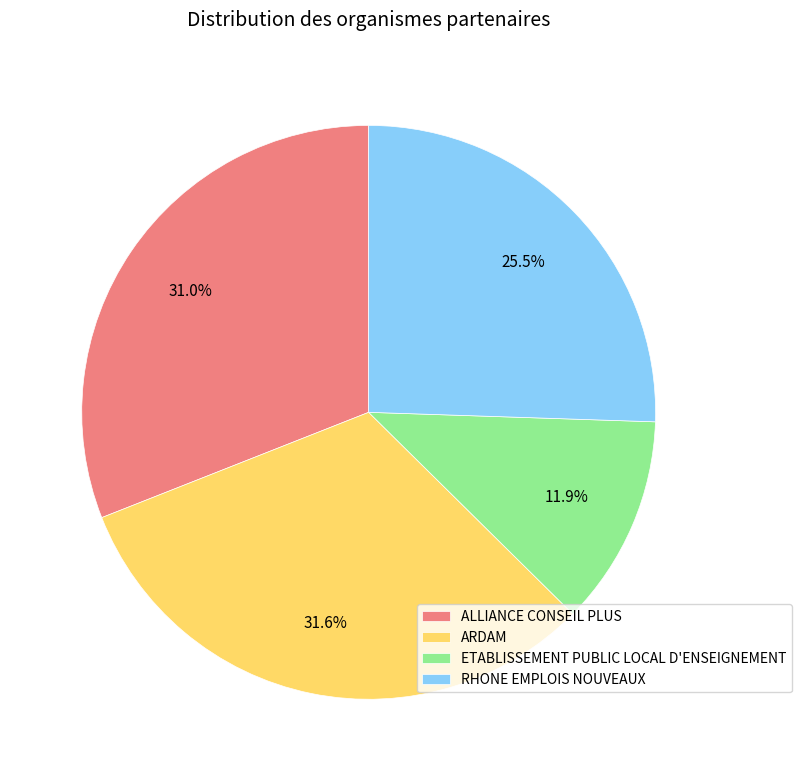

How many segments does this pie chart have?

4